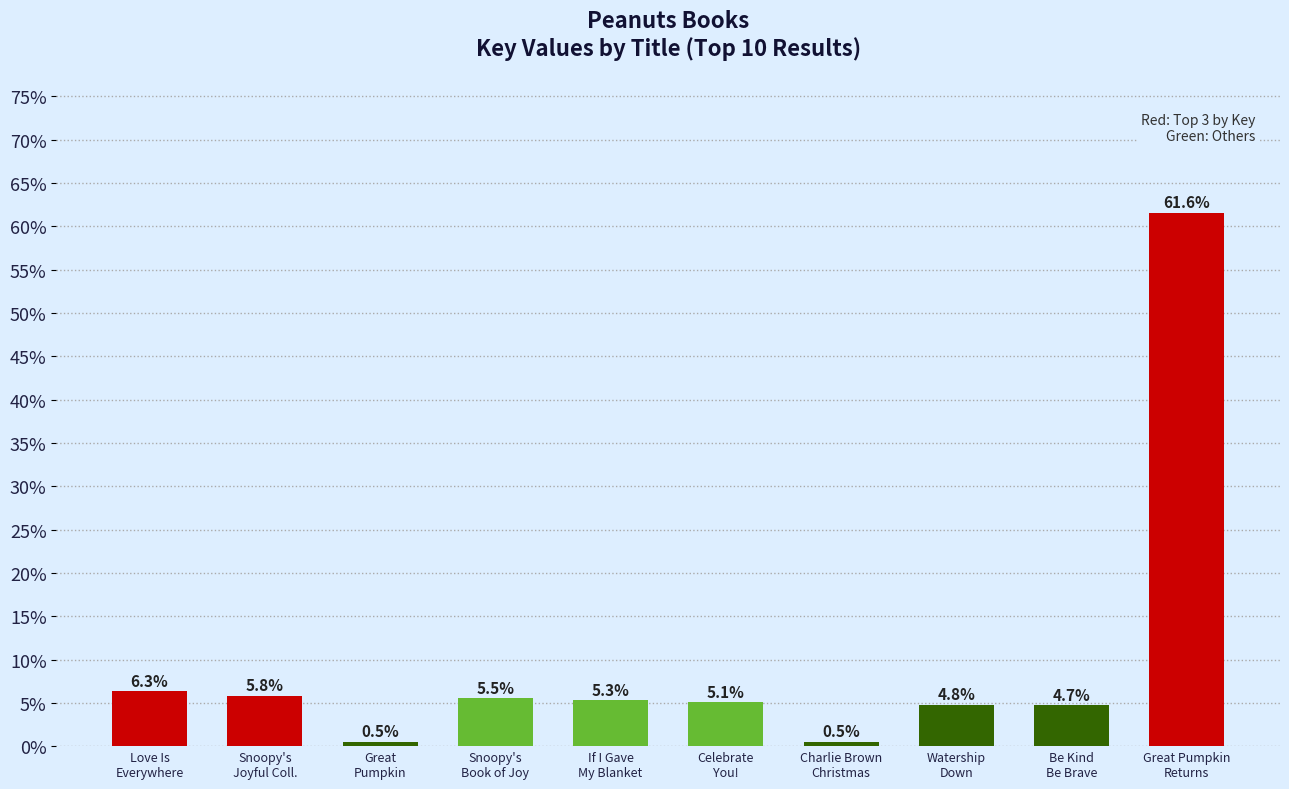

What is the sum of the values at Great
Pumpkin and If I Gave
My Blanket?

5.8